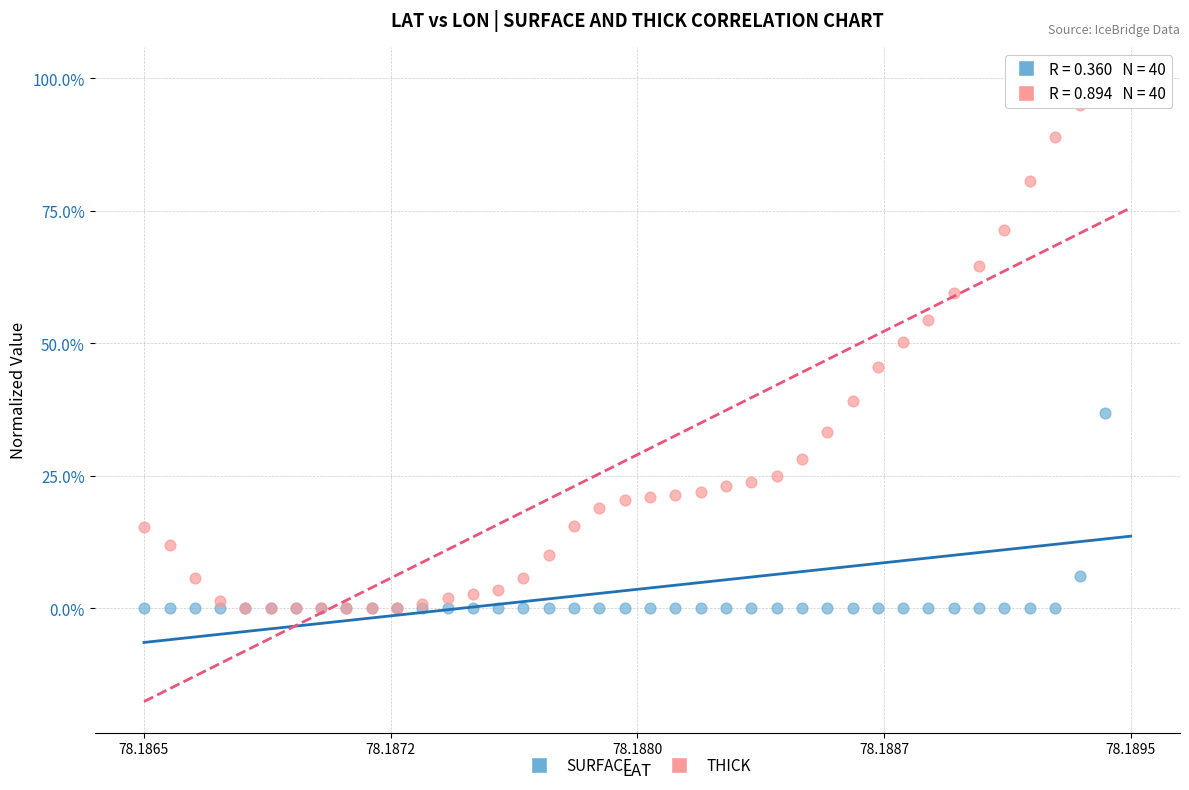

What are all the series names shown in the legend?

SURFACE, THICK